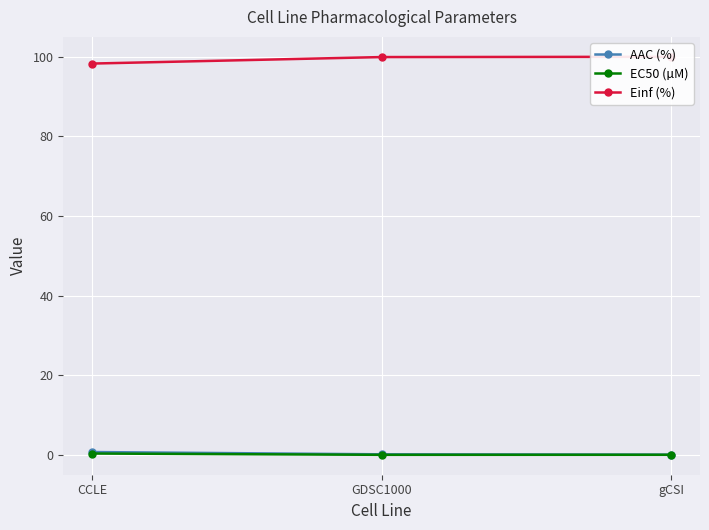

Reading left to right, extract all data points from this chart.

AAC (%): 0.7	0.1	0.1
EC50 (µM): 0.3	0.0	0.0
Einf (%): 98.2	99.9	99.9